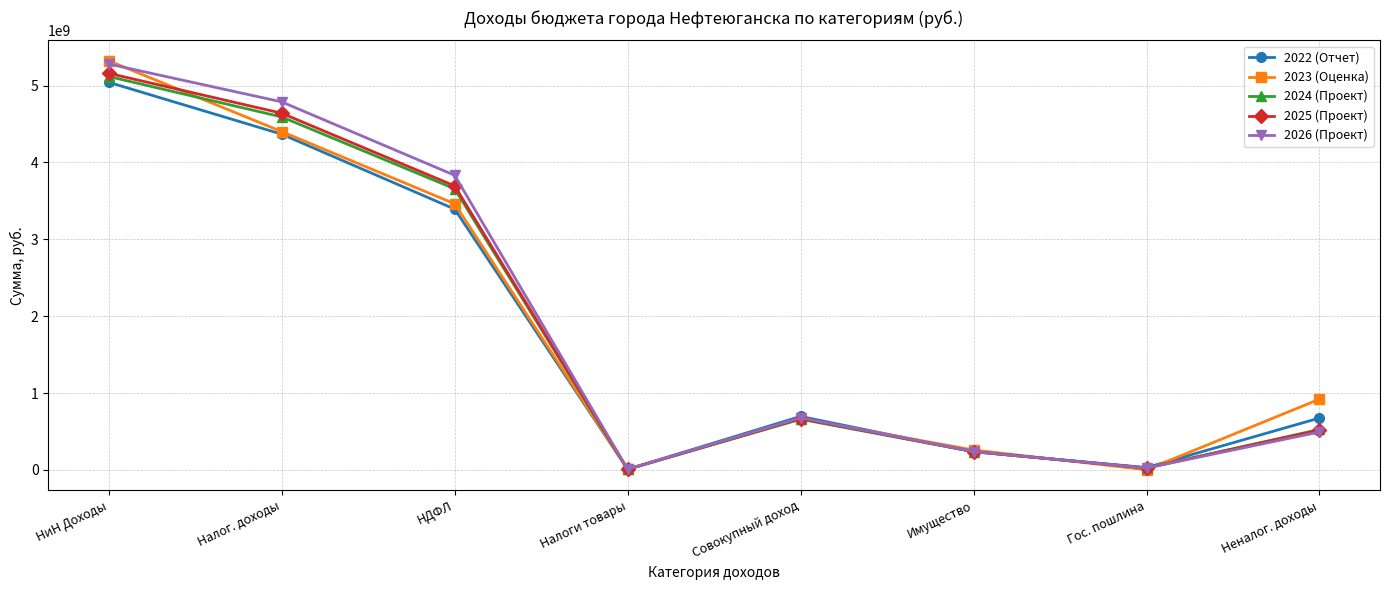

What is the spread (max minus min) of values at Налог. доходы?

420427863.7